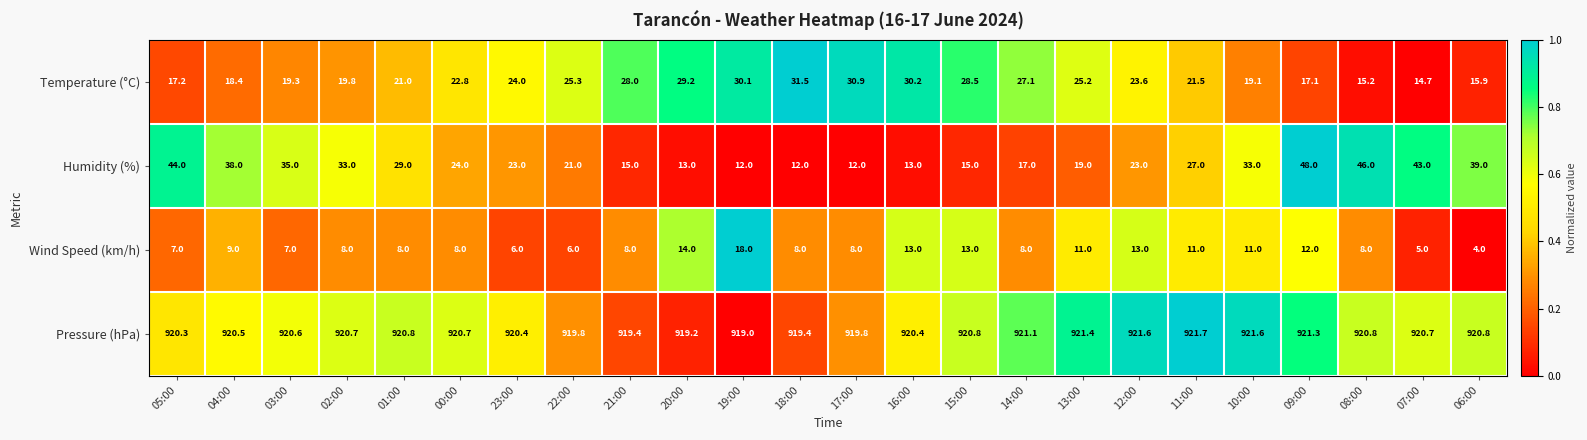

At which category is the sum across all series the highest?

09:00